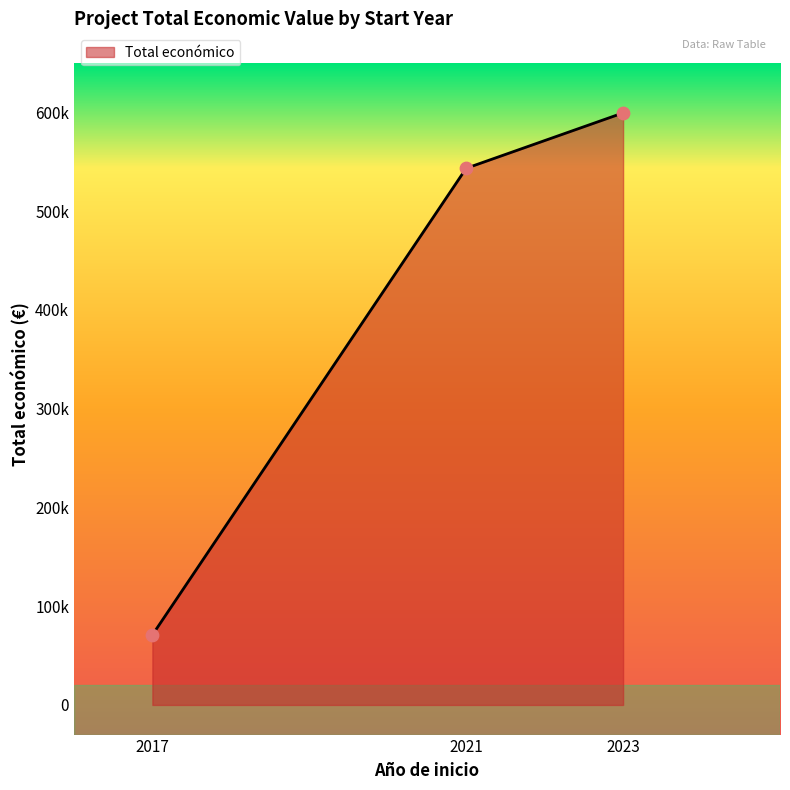

Does the chart have visible grid lines?

No